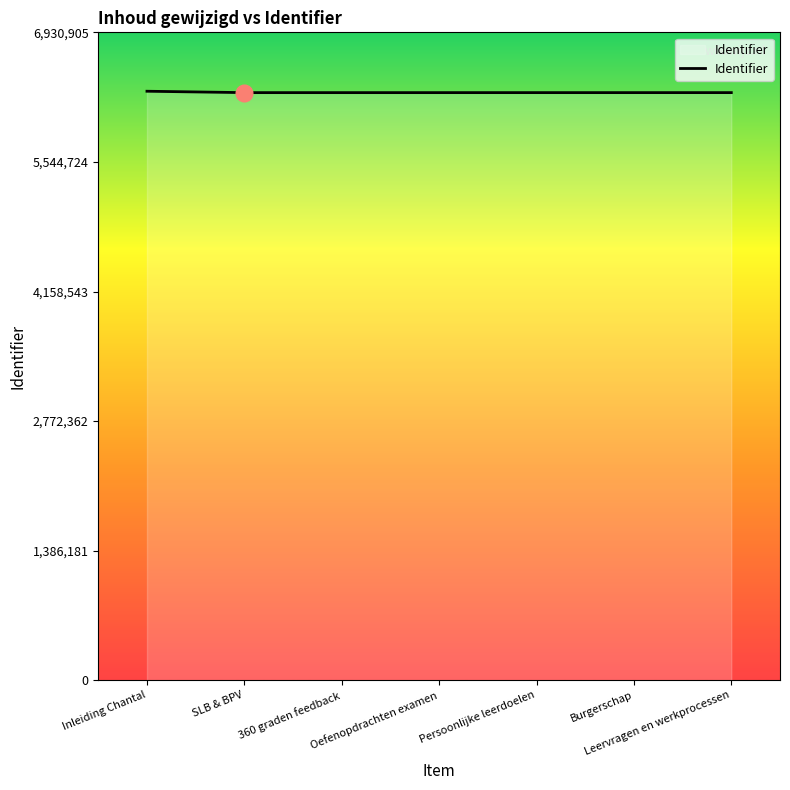

What is the maximum value shown in the chart?

6300823